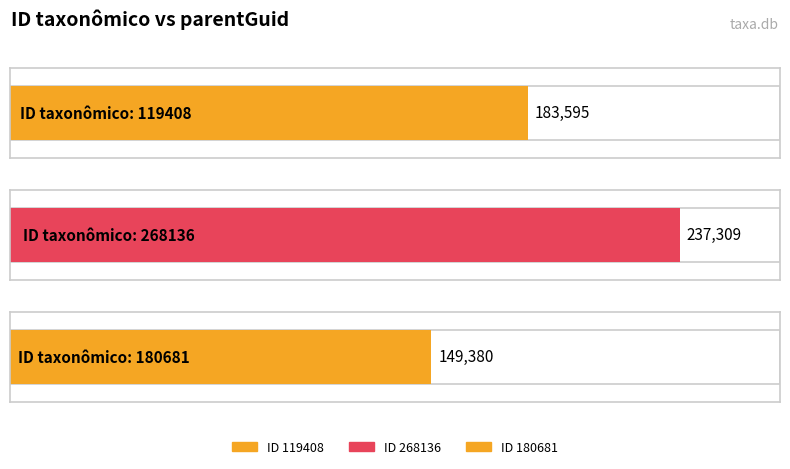

What is the change in value from 119408 to 180681?

-34215